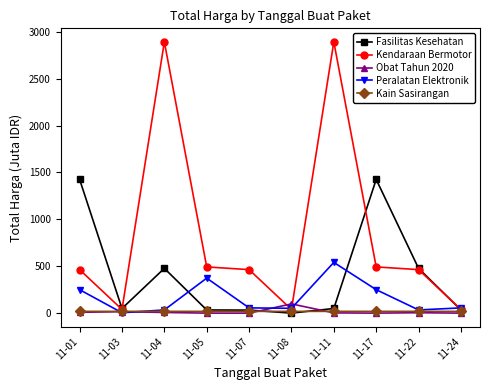

What is the maximum value shown in the chart?

2892.1